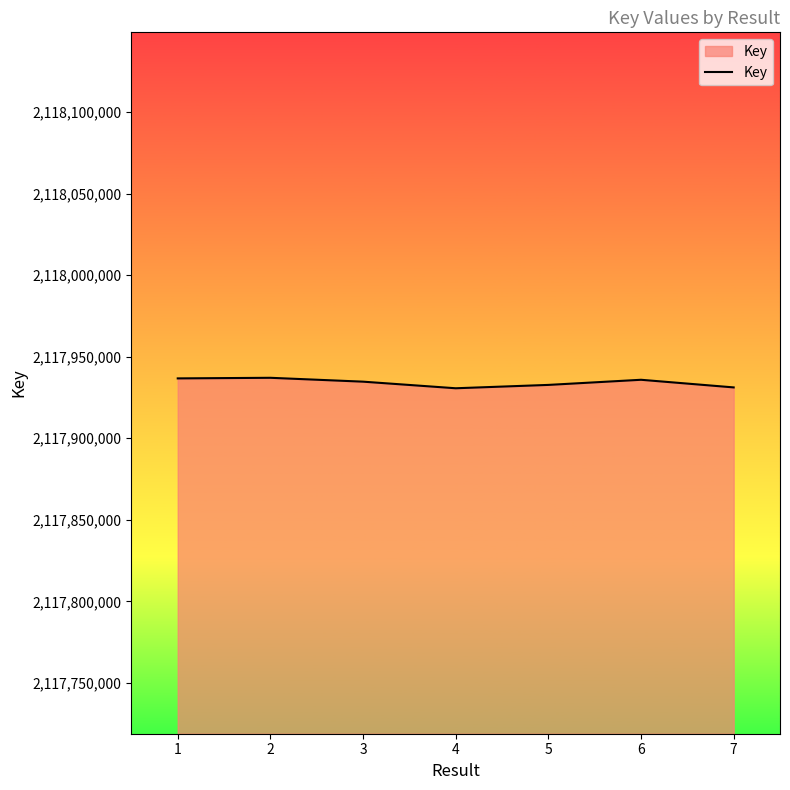

How many lines are shown in the chart?

1